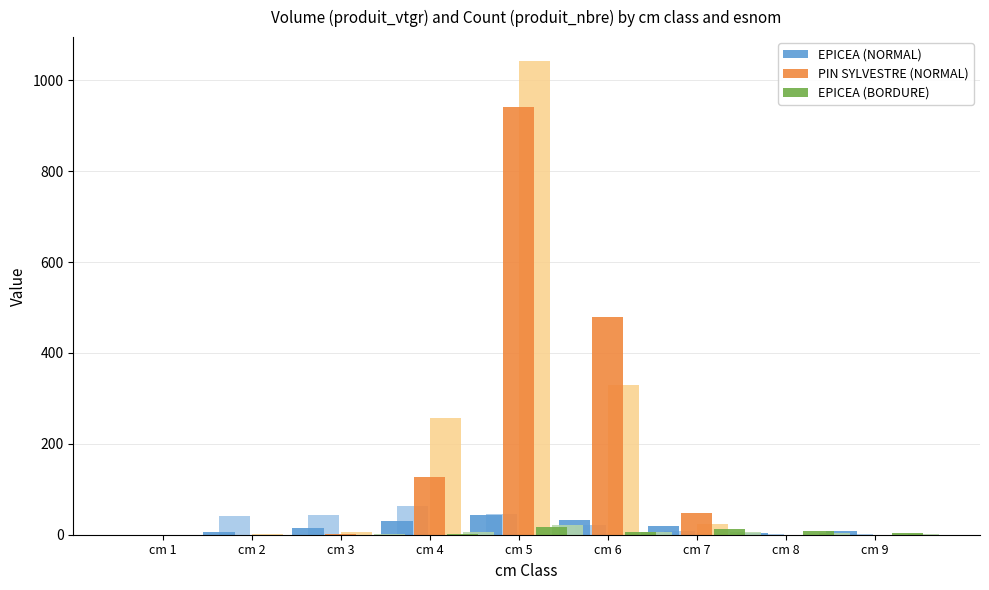

Reading right to left, transcribe all the data shown in this chart.

EPICEA (NORMAL): cm 9=7.2	cm 8=3.3	cm 7=18.7	cm 6=32.9	cm 5=42.4	cm 4=31.3	cm 3=13.8	cm 2=6.6	cm 1=0.0
PIN SYLVESTRE (NORMAL): cm 9=0.0	cm 8=0.0	cm 7=47.9	cm 6=479.0	cm 5=941.7	cm 4=126.0	cm 3=1.4	cm 2=0.4	cm 1=0.0
EPICEA (BORDURE): cm 9=3.6	cm 8=9.1	cm 7=12.3	cm 6=7.0	cm 5=17.9	cm 4=2.6	cm 3=0.3	cm 2=0.0	cm 1=0.0